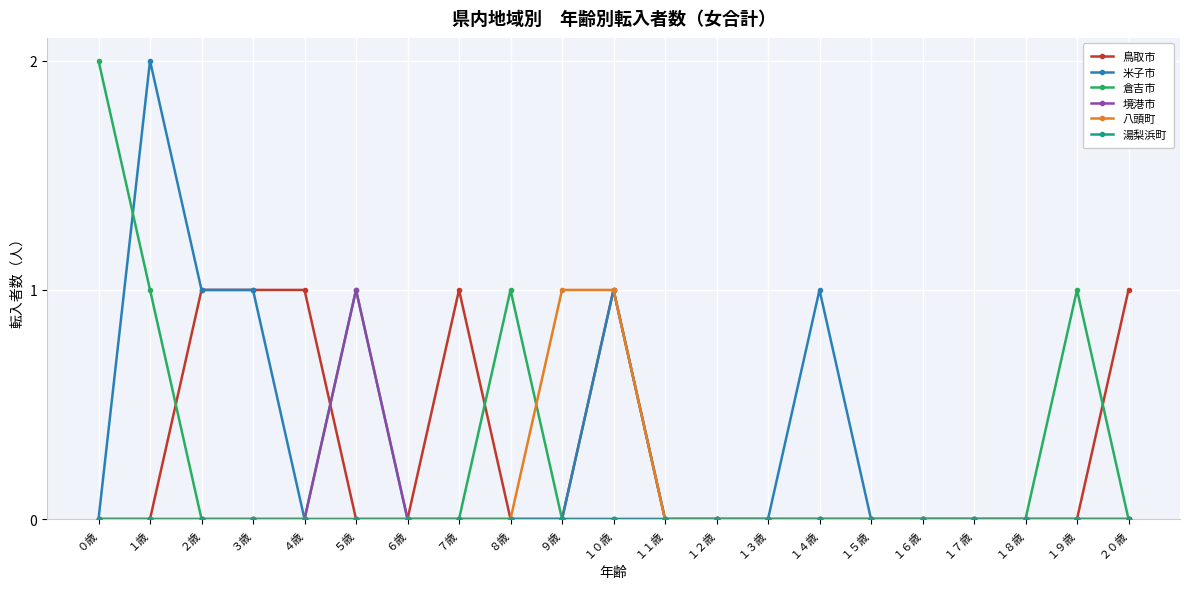

True or false: 米子市 has more than 0 points higher than both neighbors.

True